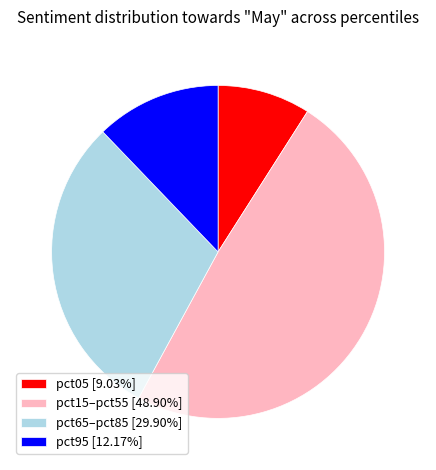

Does pct95 [12.17%] represent more than half of the total?

No